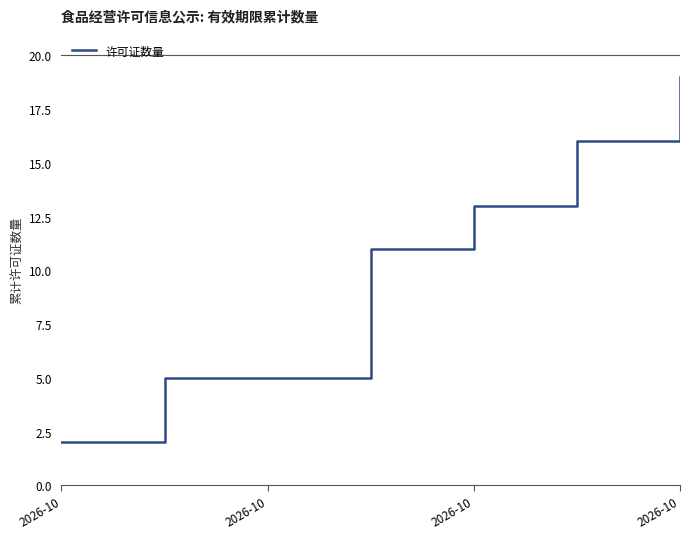

What is the greatest value displayed?

19